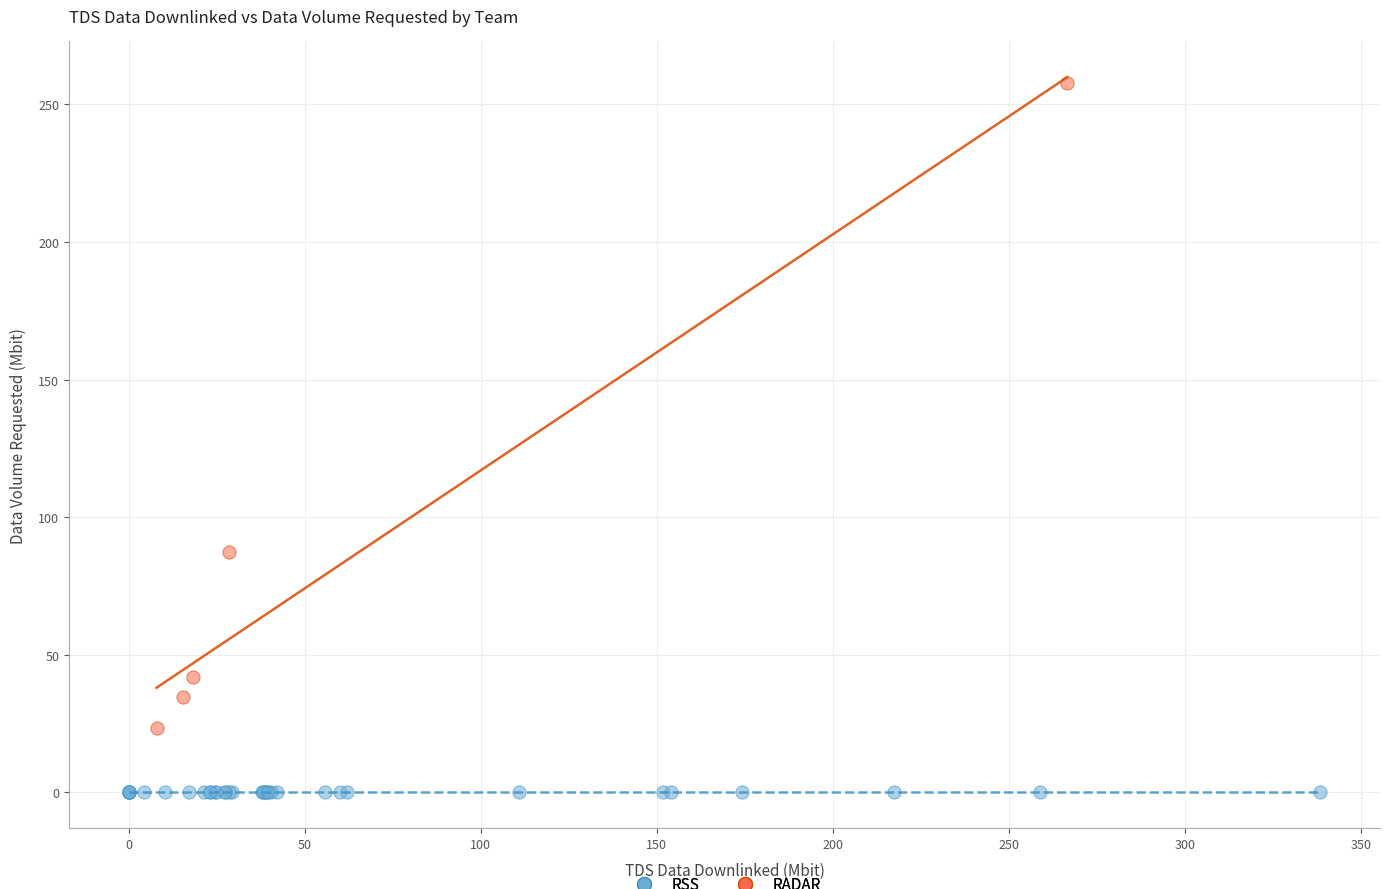

Which series reaches the minimum Y coordinate?

RSS